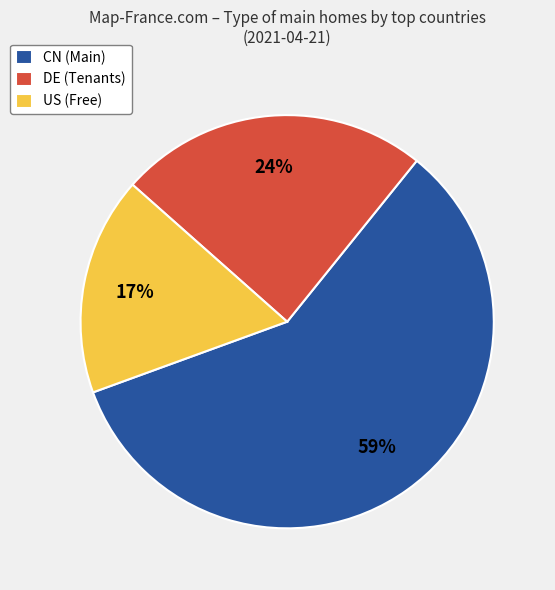

To the nearest percent, what portion does CN (Main) represent?

59%